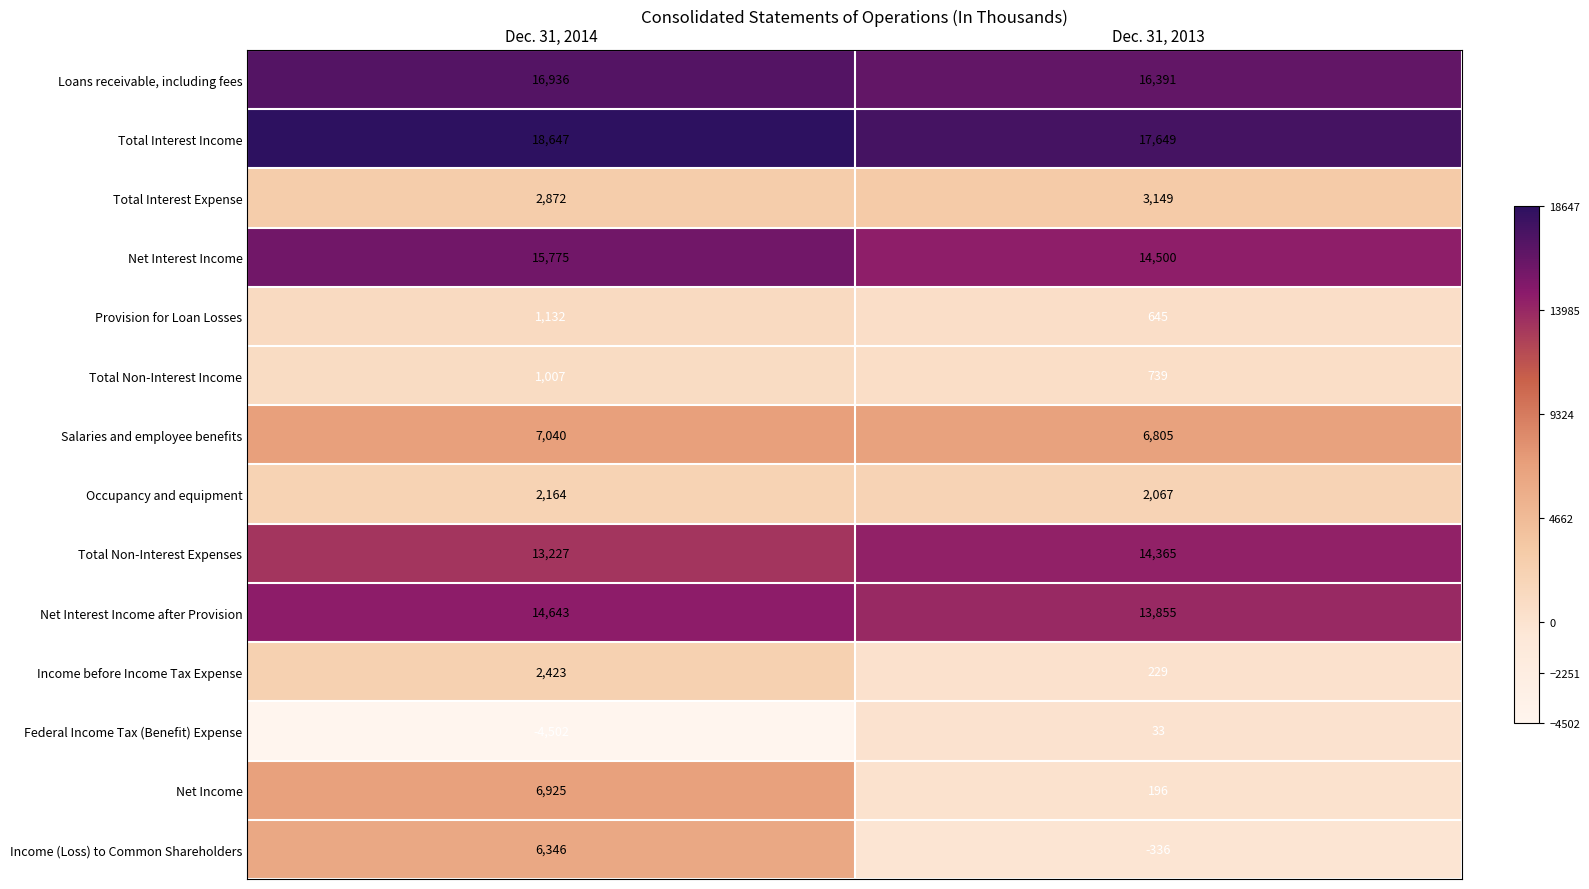

What is the difference between the maximum and minimum values in the Net Interest Income after Provision series?

788